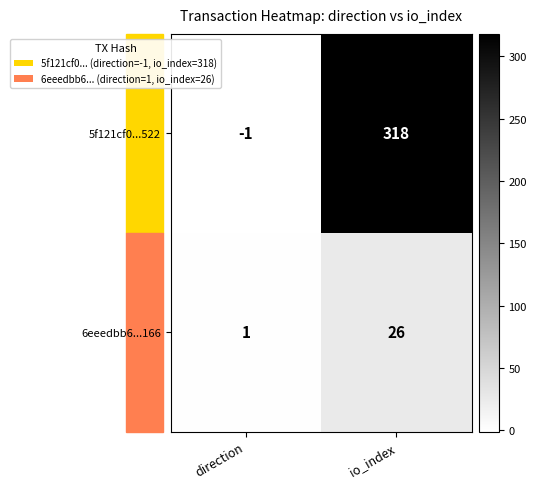

At which category is the sum across all series the highest?

io_index